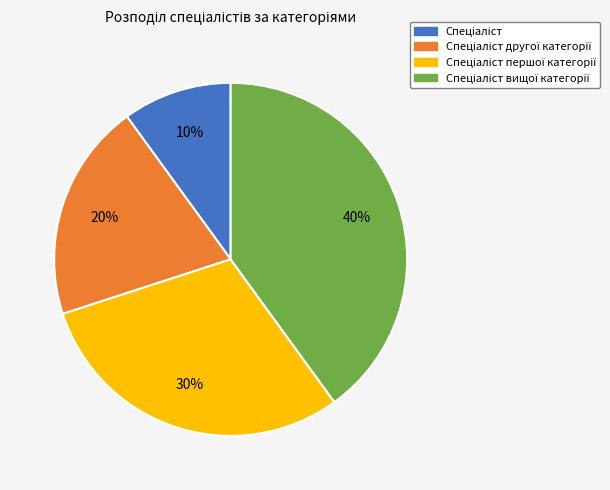

How many slices are in this pie chart?

4